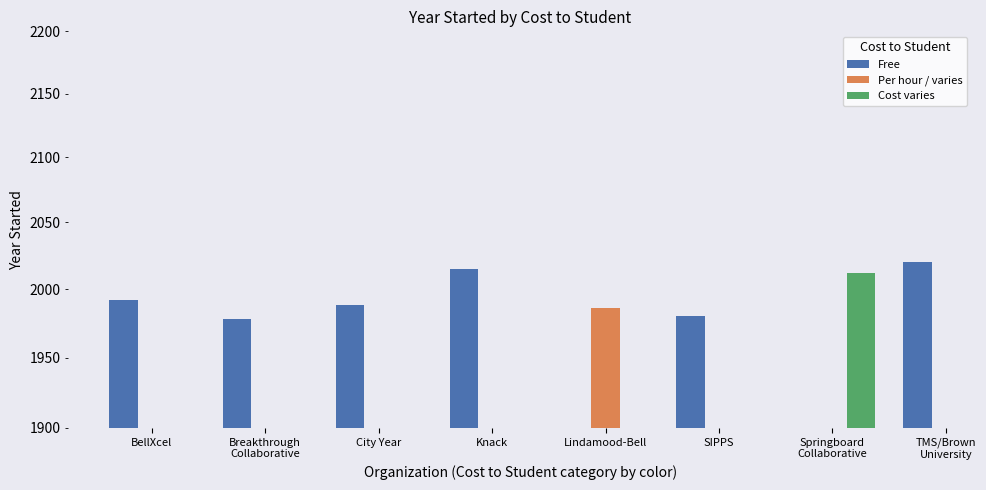

Between SIPPS and City Year, which is larger?

City Year